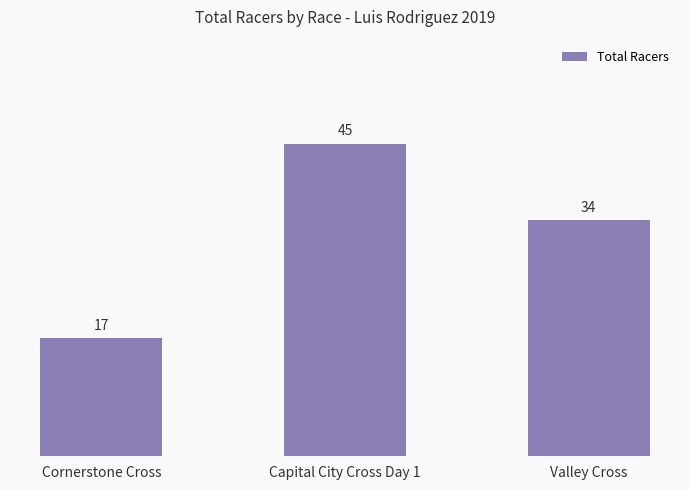

Which category has the lowest value across all series?

Cornerstone Cross